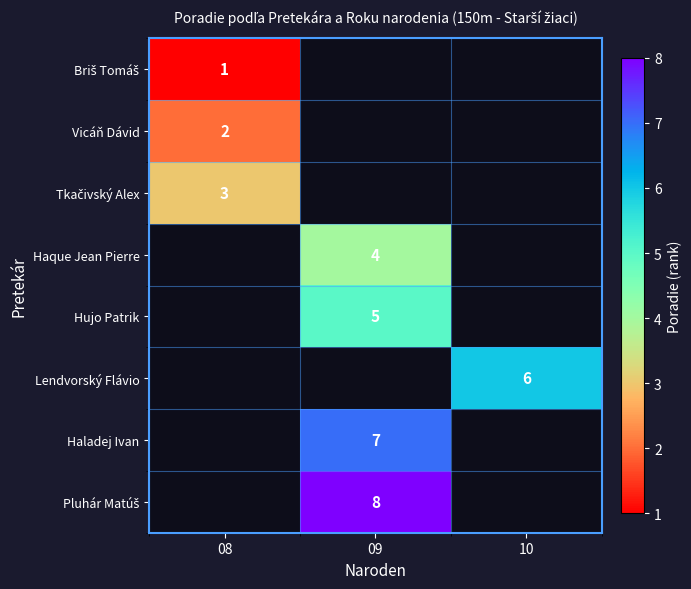

List the series in order of their overall mean, lowest first.

Briš Tomáš, Vicáň Dávid, Tkačivský Alex, Haque Jean Pierre, Hujo Patrik, Lendvorský Flávio, Haladej Ivan, Pluhár Matúš